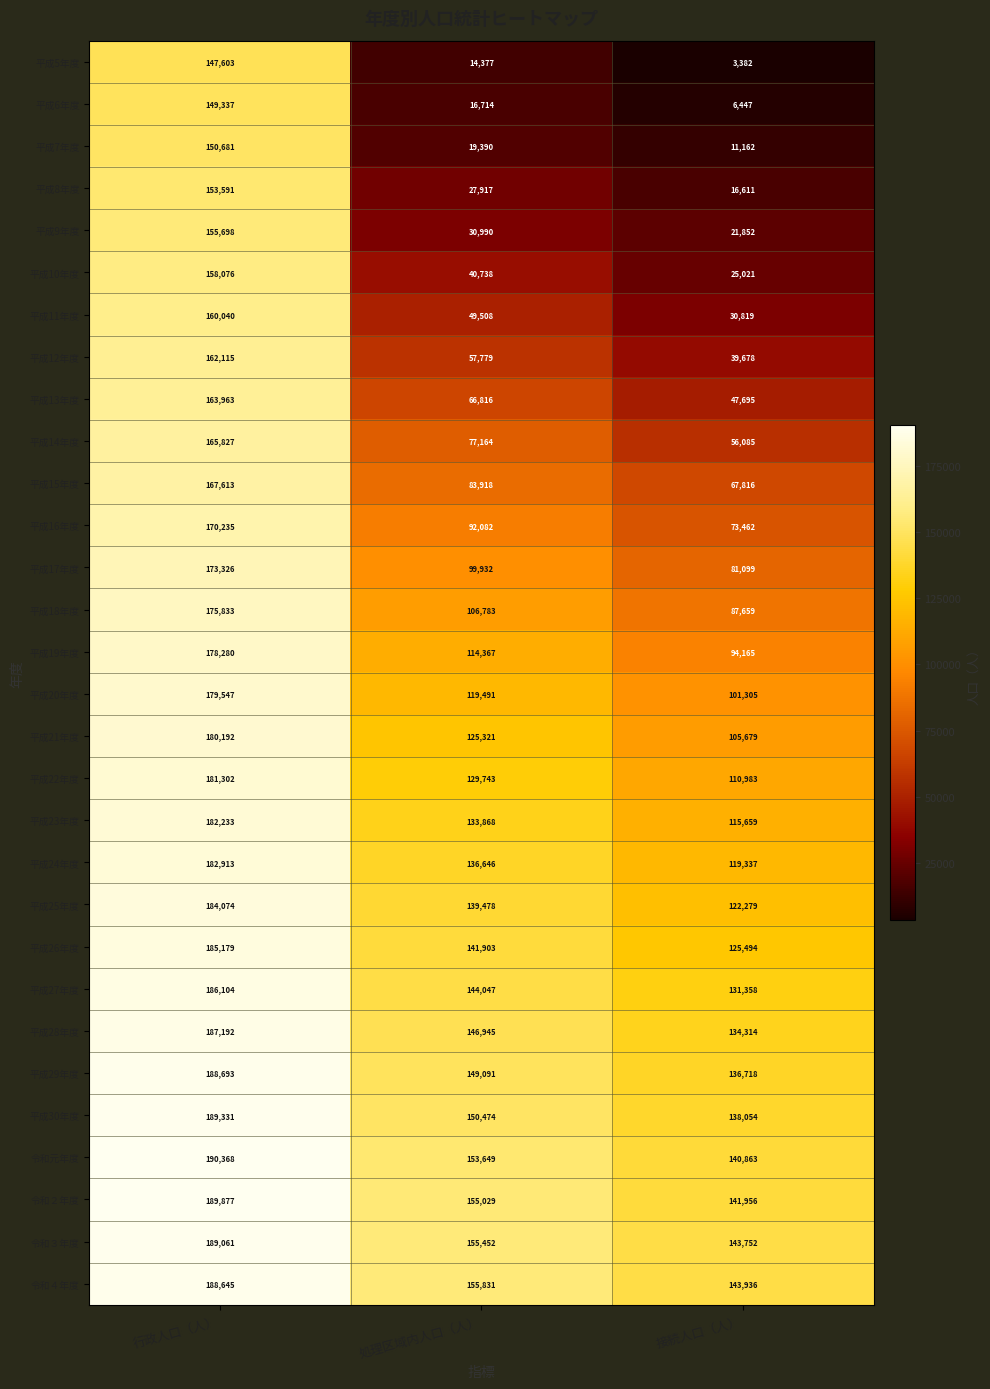

True or false: 平成9年度 has a value of 7833 at 接続人口（人）.

False